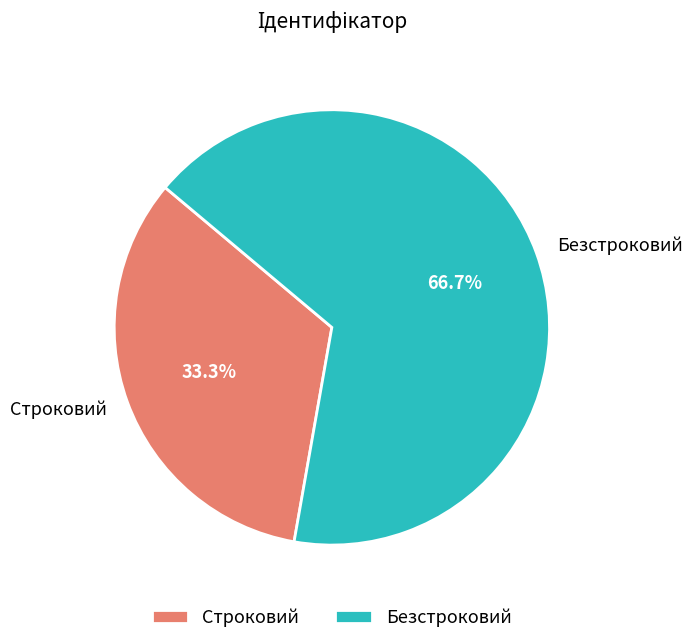

What is the total percentage of Безстроковий and Строковий?

100.0%